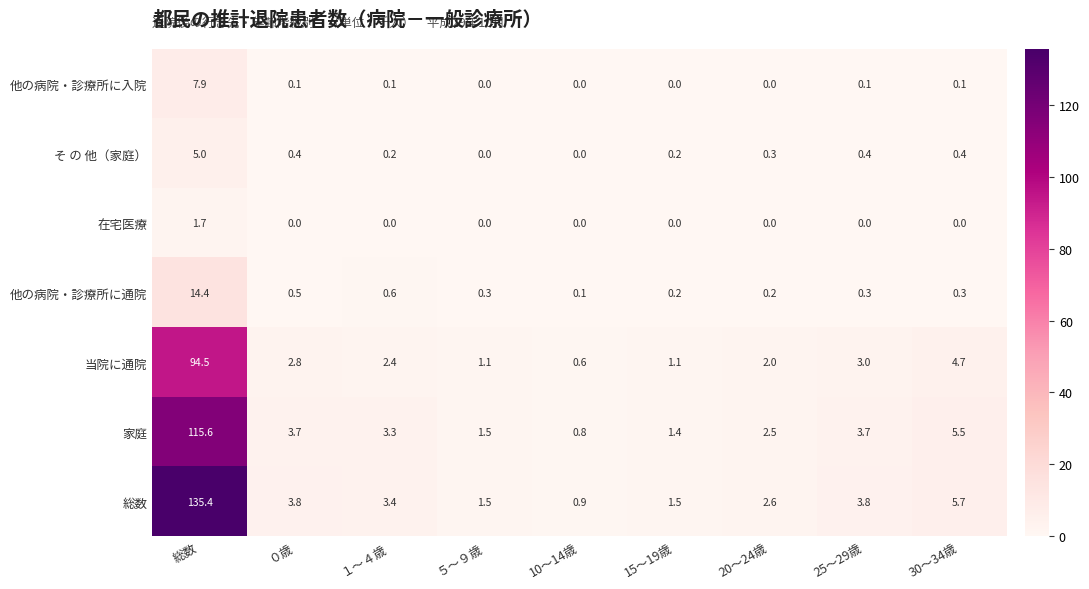

Which series has the largest range (max minus min)?

総数